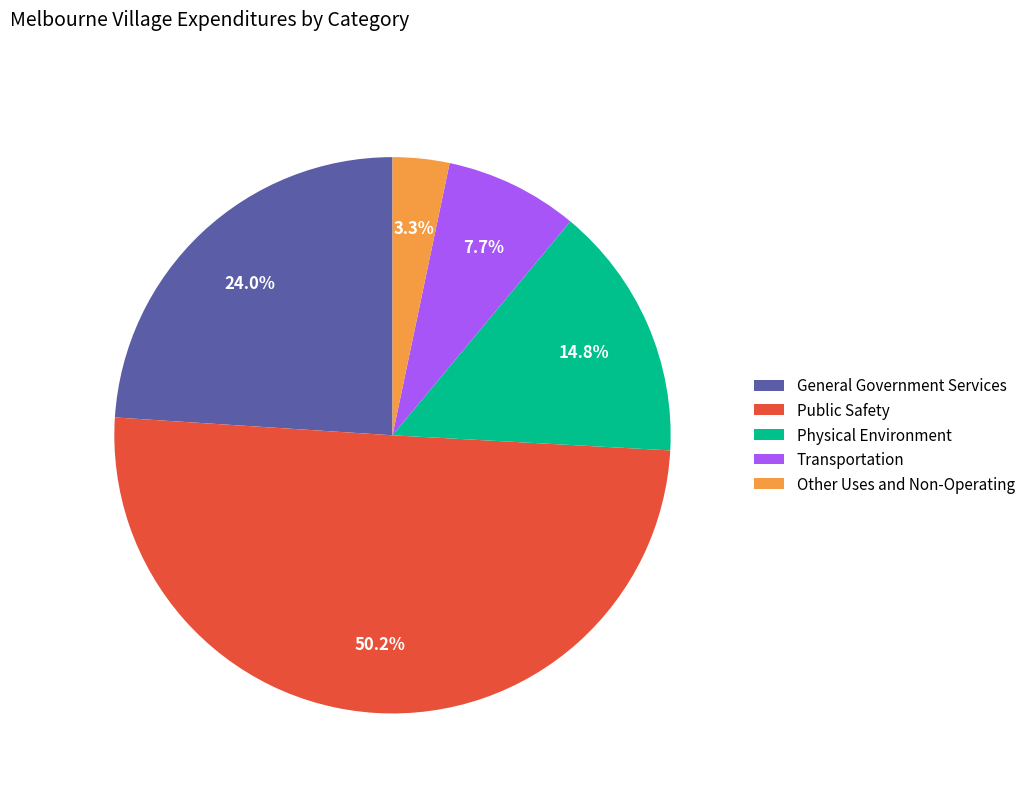

To the nearest percent, what is the combined percentage of Public Safety and Physical Environment?

65%